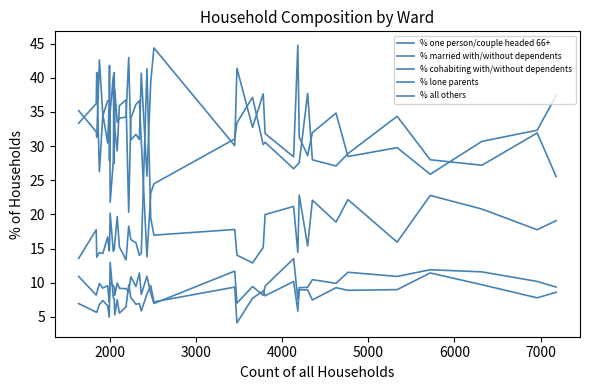

How many lines are shown in the chart?

5